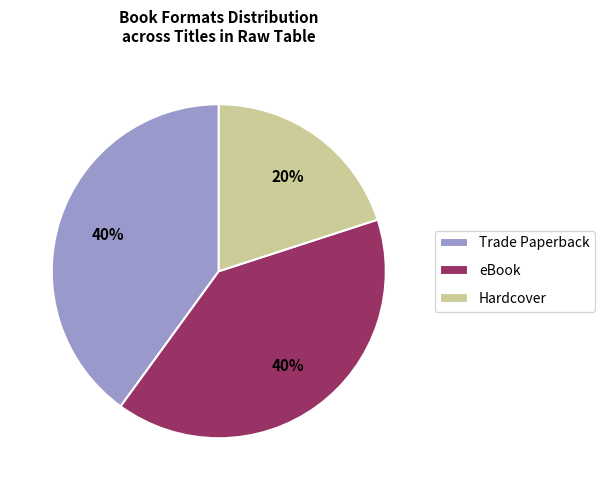

To the nearest percent, what is the difference between the Hardcover and Trade Paperback slice percentages?

20%